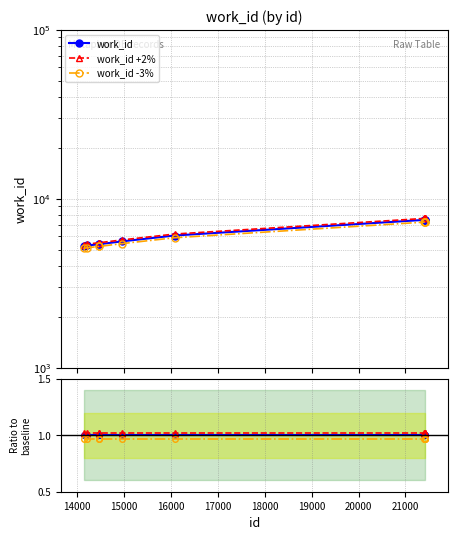

Does the chart have visible grid lines?

Yes